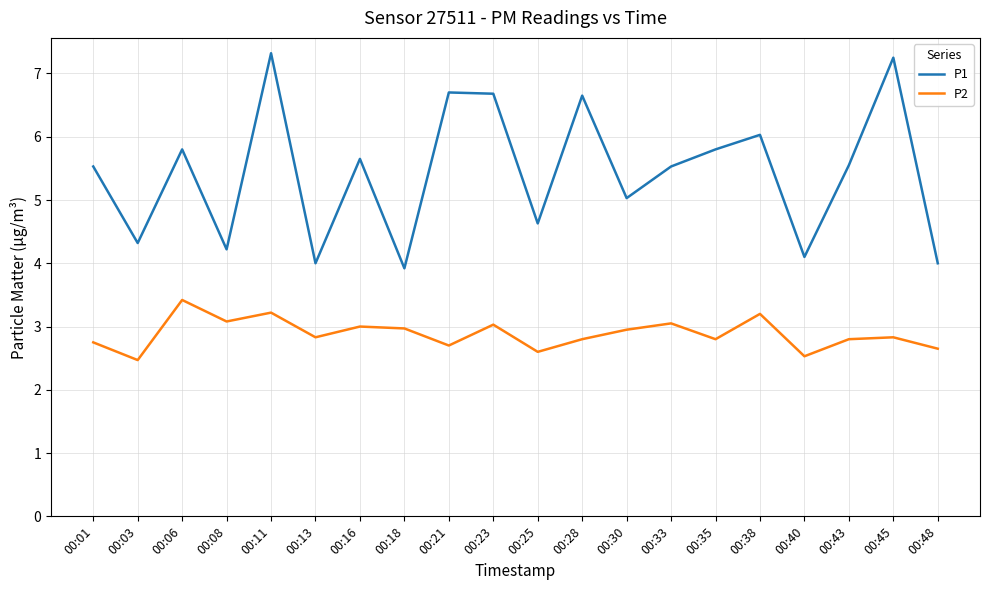

How many lines are shown in the chart?

2